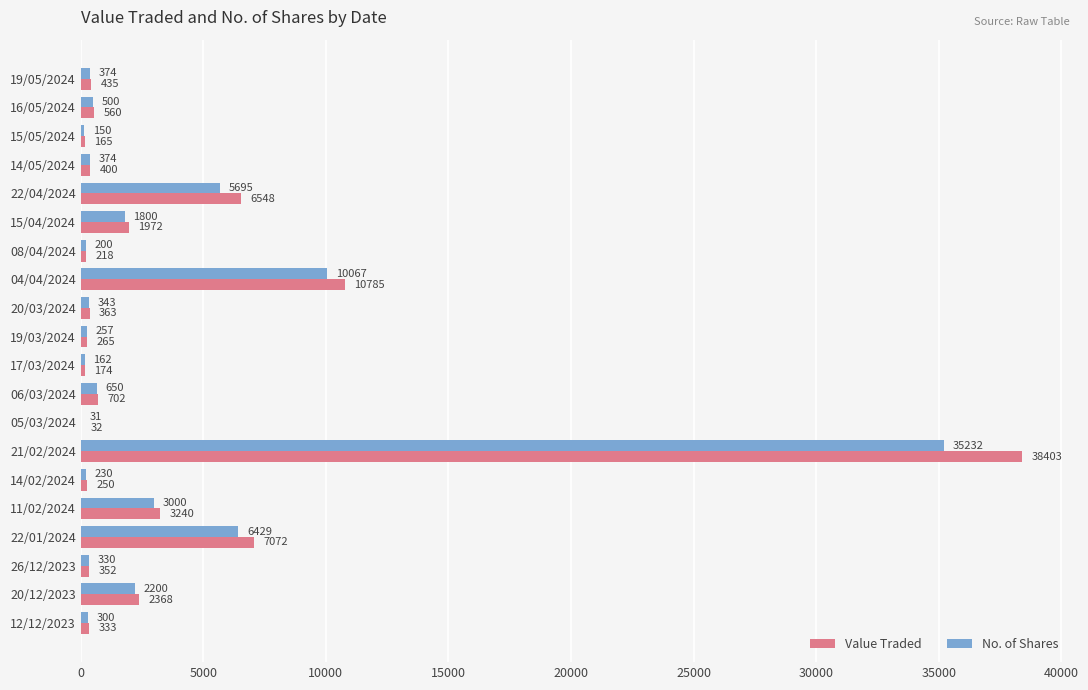

Is the value of No. of Shares at 22/04/2024 greater than the value of Value Traded at 08/04/2024?

Yes